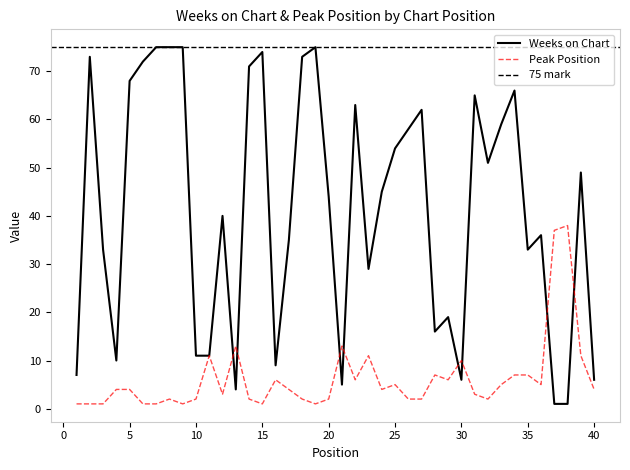

At how many categories does at least one series exceed 31?

28